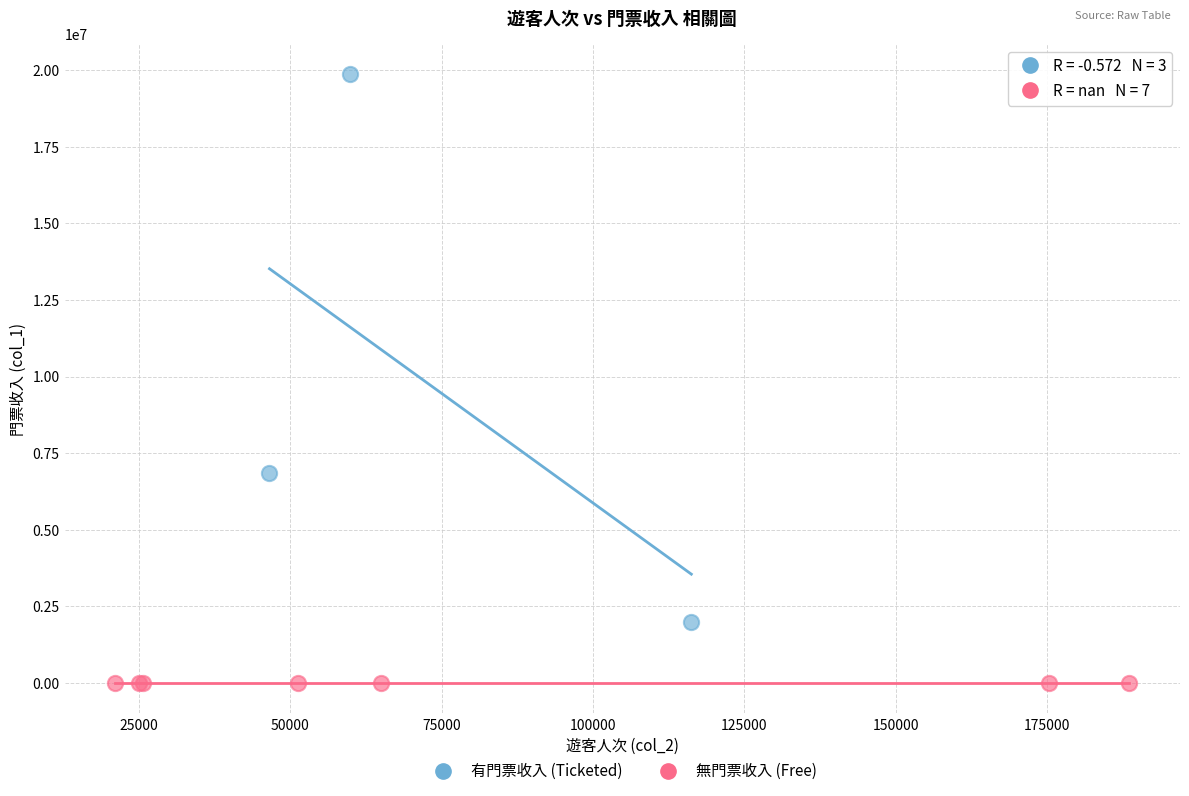

Which series reaches the maximum Y coordinate?

有門票收入 (Ticketed)